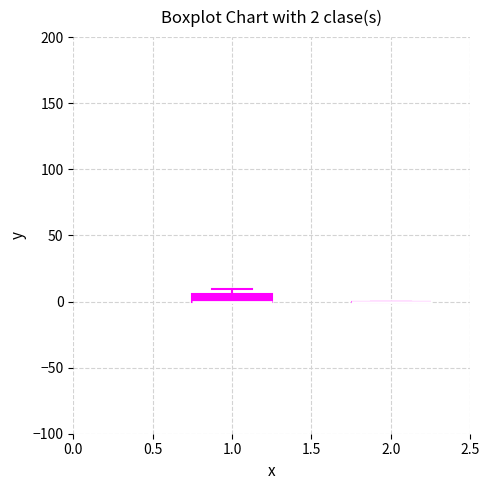

Comparing the boxes themselves (not the whiskers), which one is the tallest?

1.0